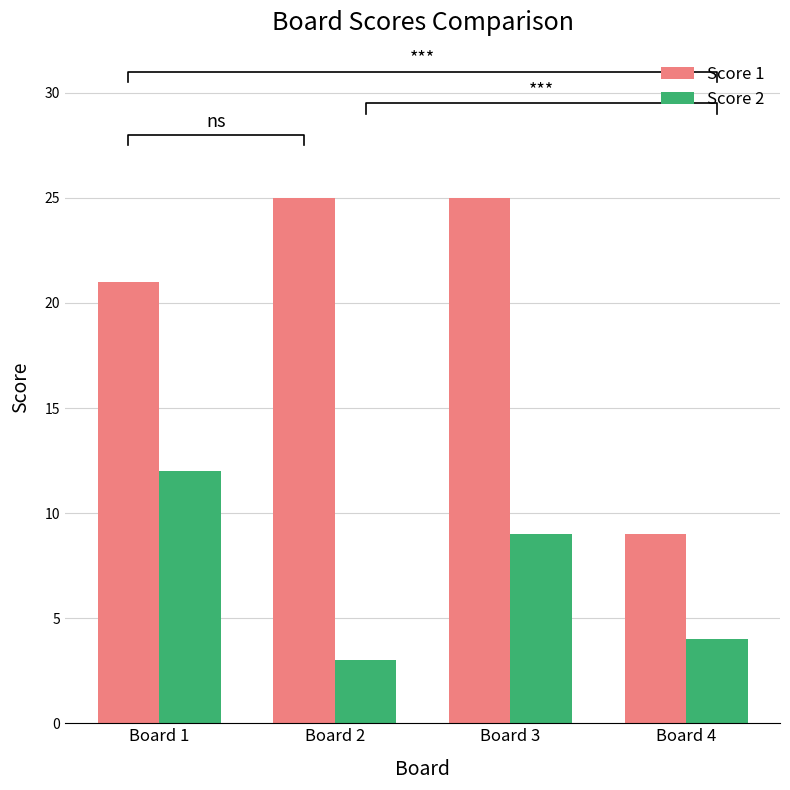

Where is Score 1 nearest to the value 17?

Board 1